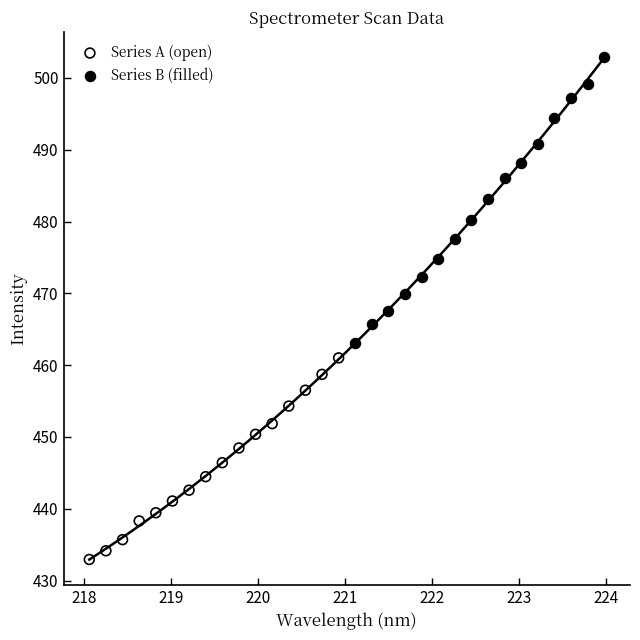

Which series has the widest spread of Y values?

Series B (filled)